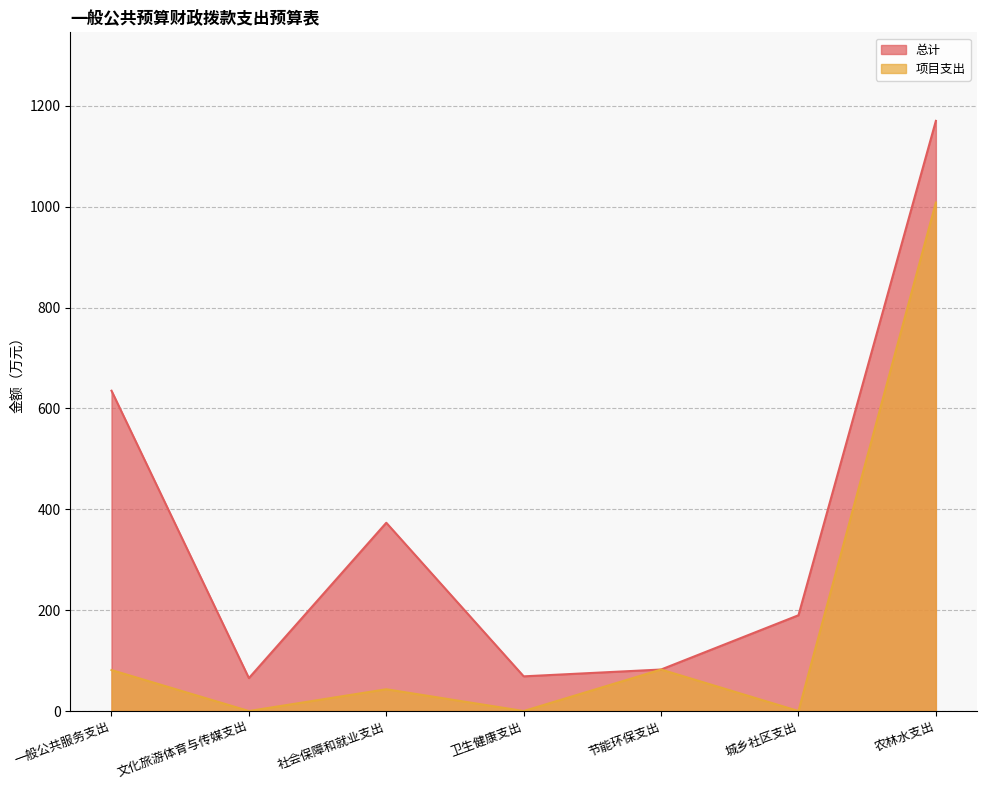

Reading left to right, extract all data points from this chart.

总计: 635.1	65.3	373.3	68.8	82.3	190.0	1170.2
项目支出: 81.3	0.0	43.2	0.0	82.3	0.0	1008.3